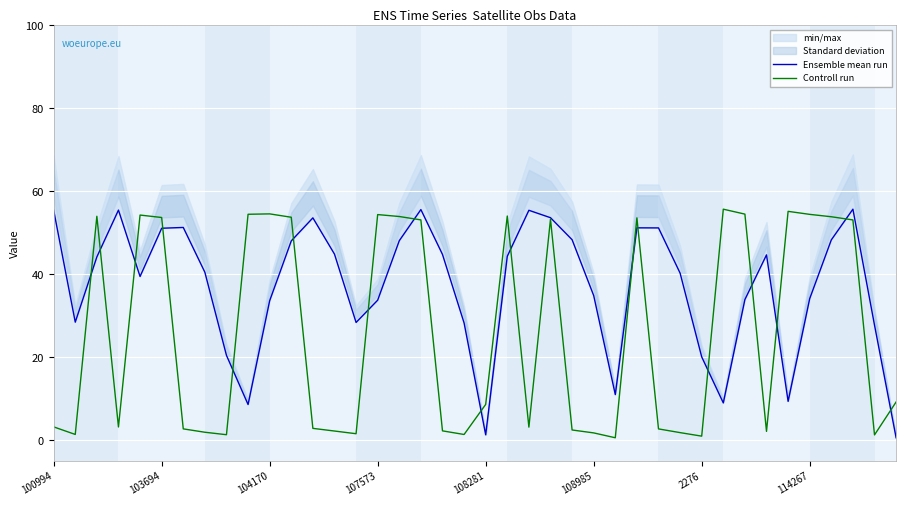

True or false: Controll run has a value of 8.7 at 108281.

True